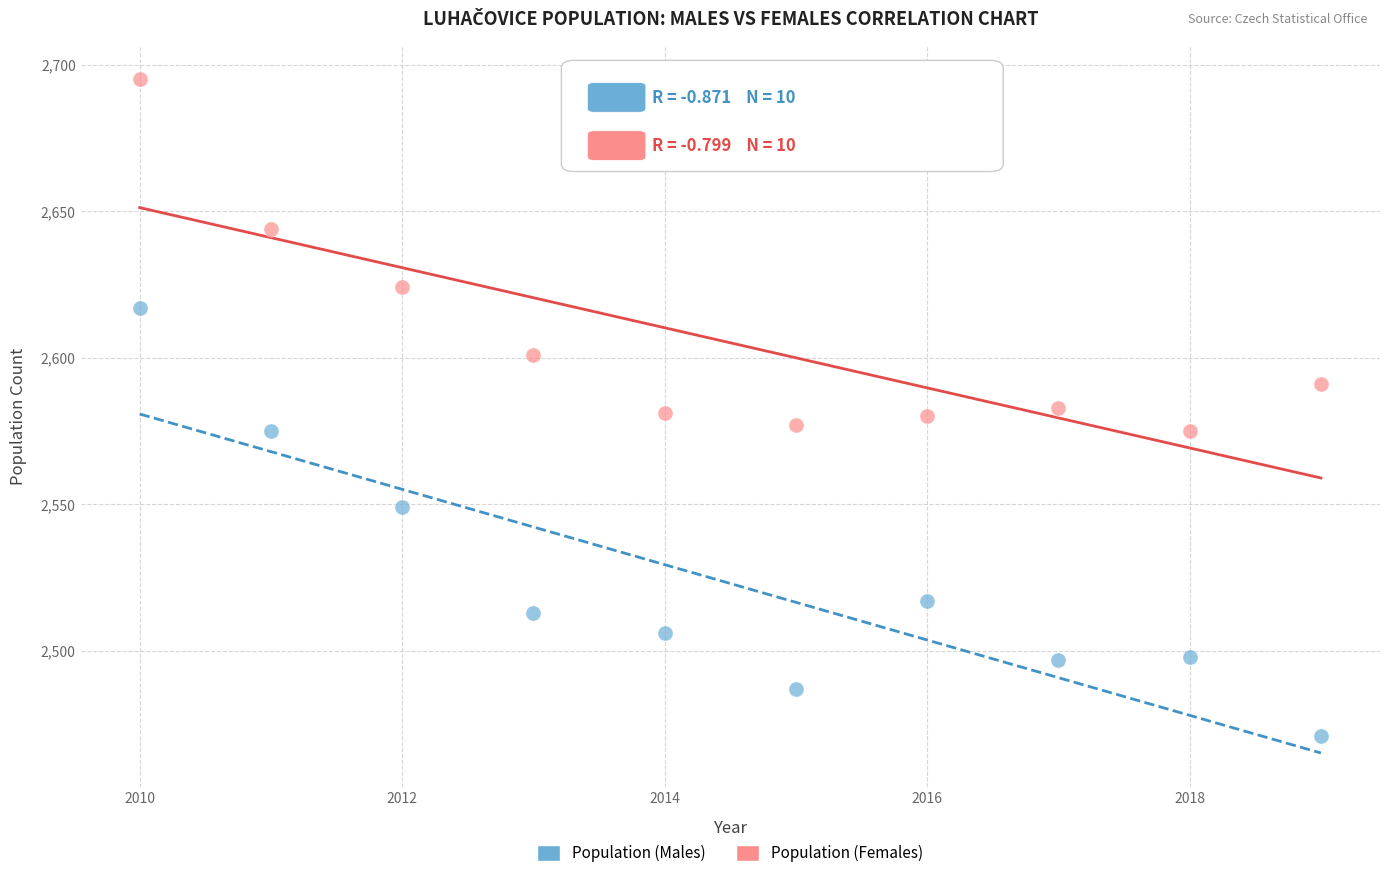

Across all data points, what is the range of X values (max minus min)?

9